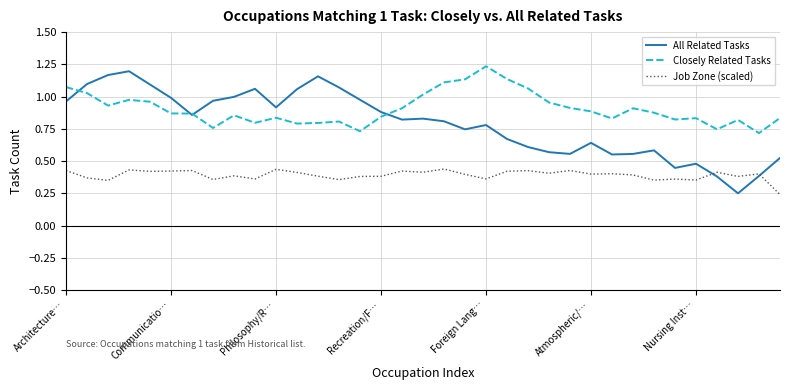

List the series in order of their overall mean, lowest first.

Job Zone (scaled), All Related Tasks, Closely Related Tasks